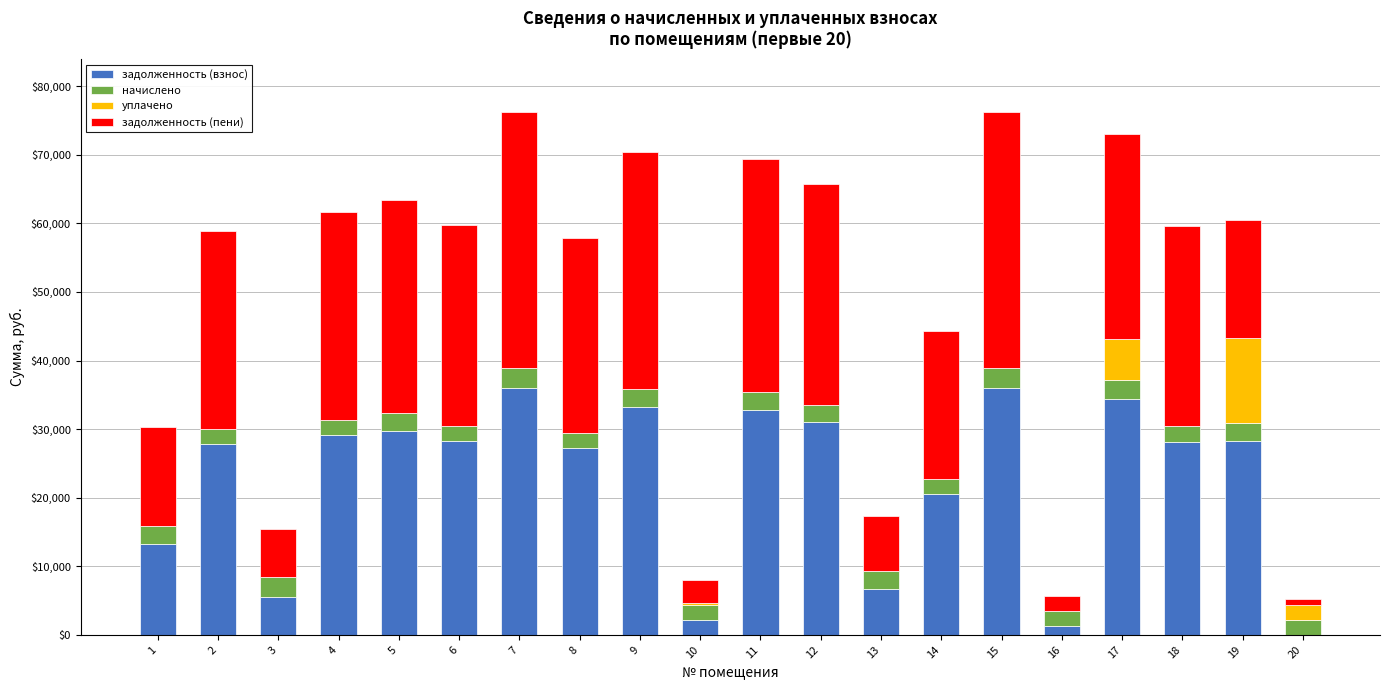

What is the sum of all задолженность (взнос) values?

451436.5